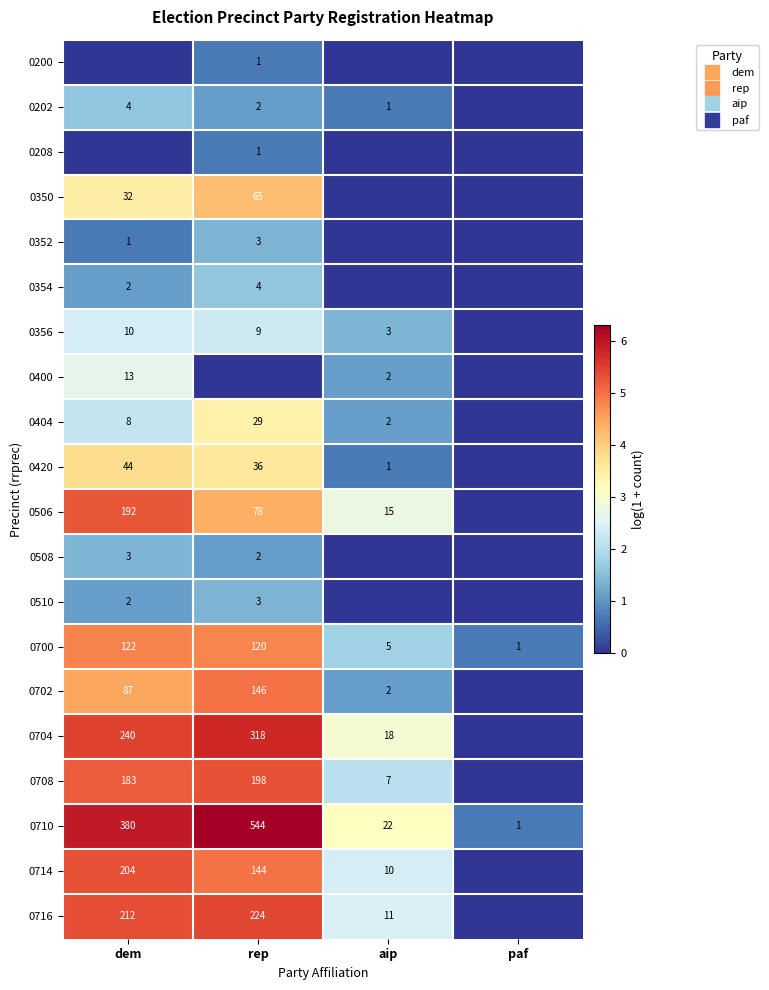

At which category does the chart reach its peak across all series?

rep